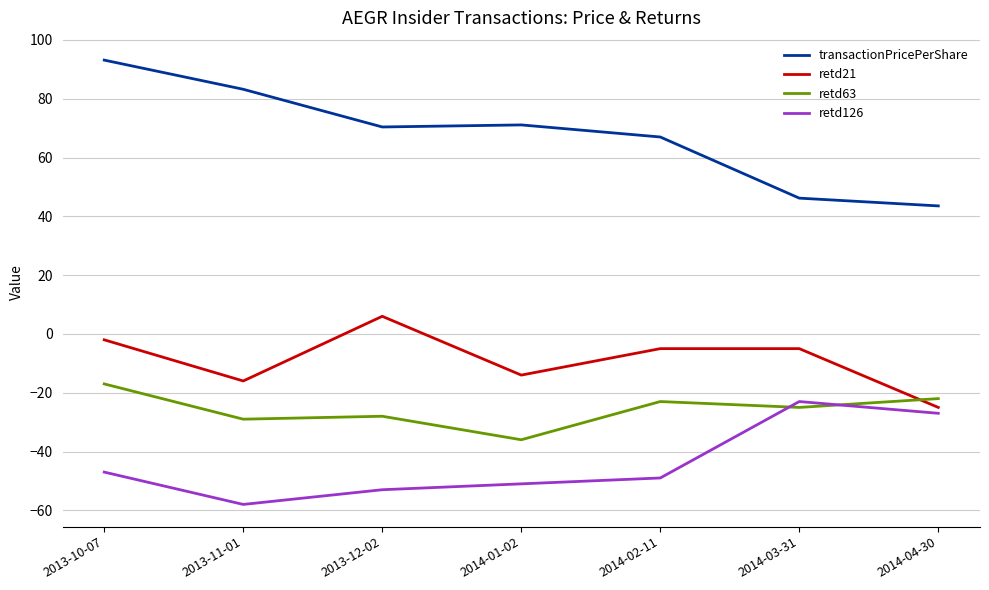

Does the chart display data point markers on the line(s)?

No